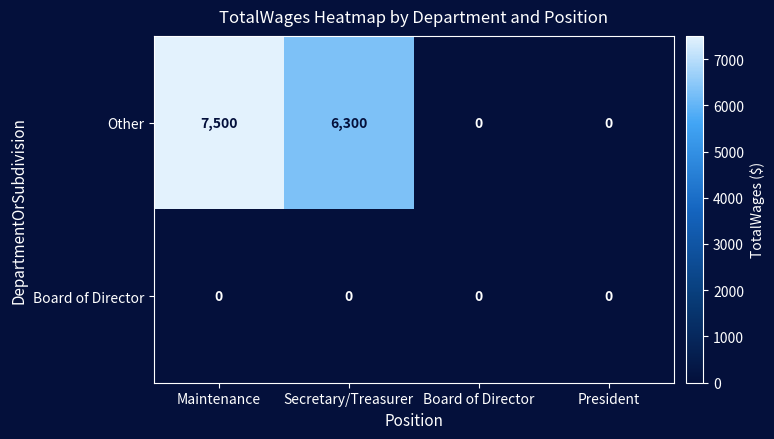

Which series has the largest range (max minus min)?

Other